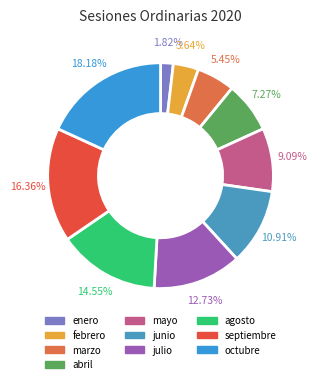

Is there a majority slice in this chart?

No